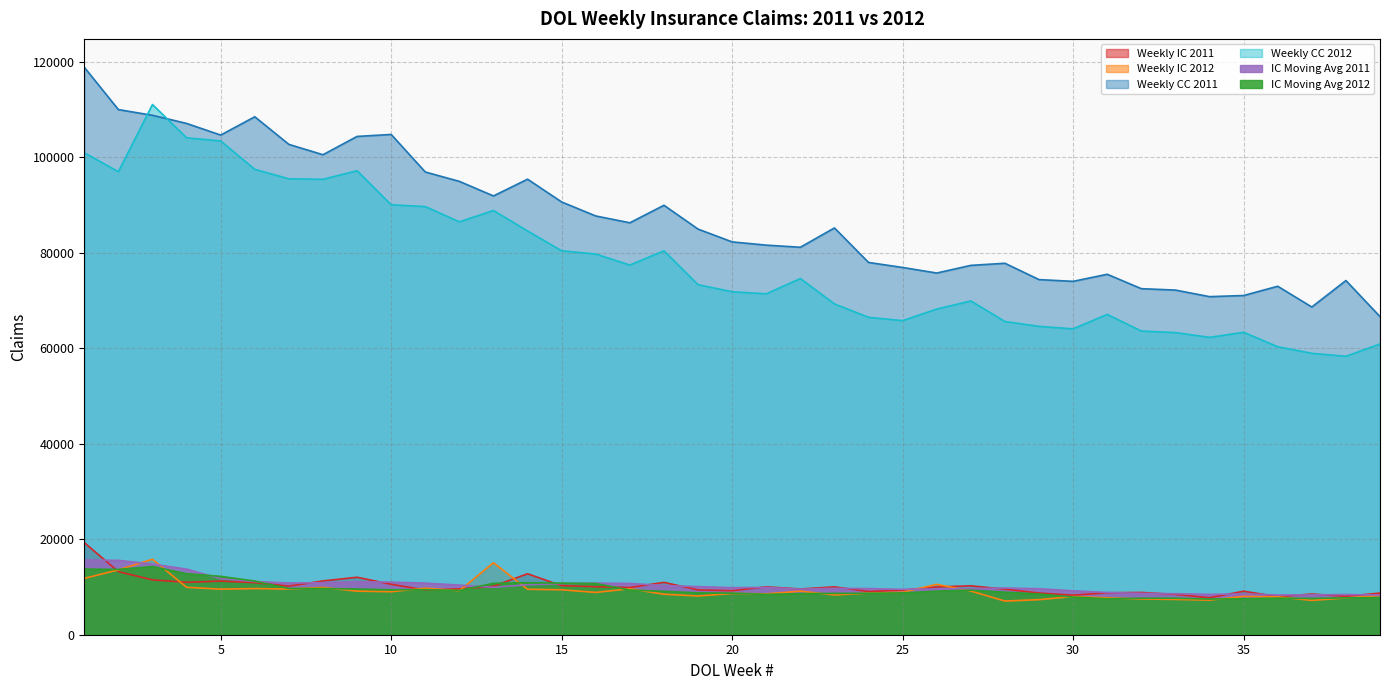

In Weekly CC 2012, how many points are higher than both neighbors (excluding endpoints)?

8